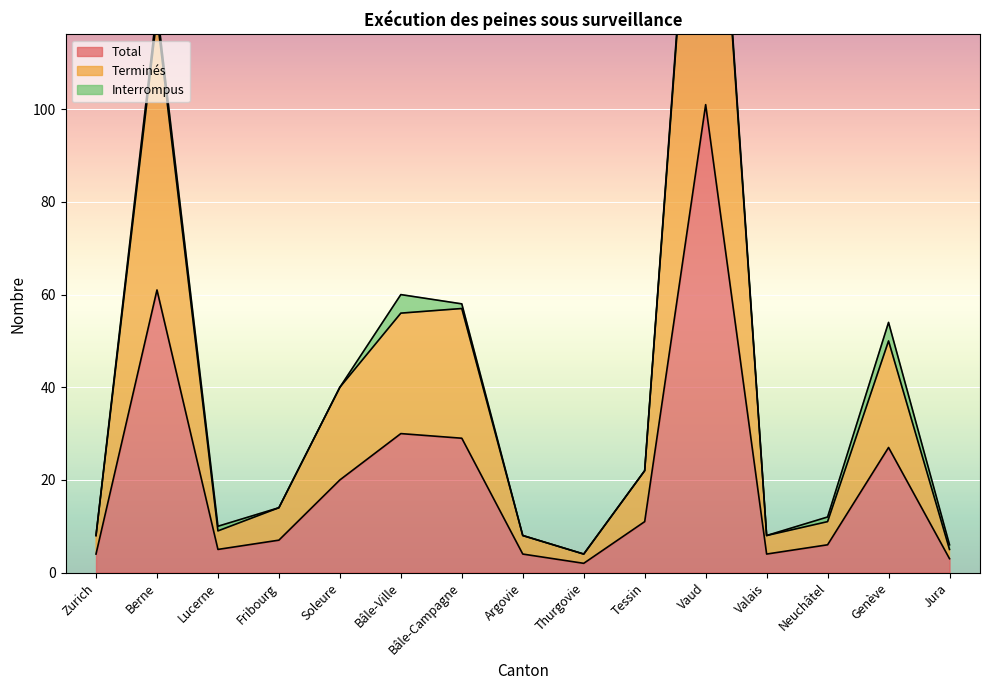

What position from the right is Zurich?

15